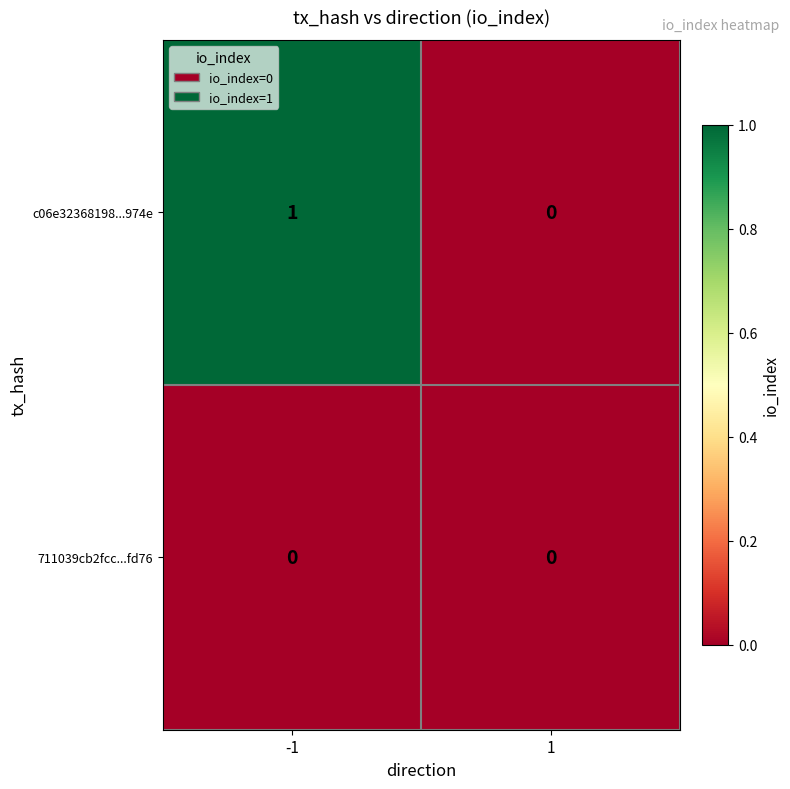

Rank the series by their average value, from highest to lowest.

c06e32368198...974e, 711039cb2fcc...fd76